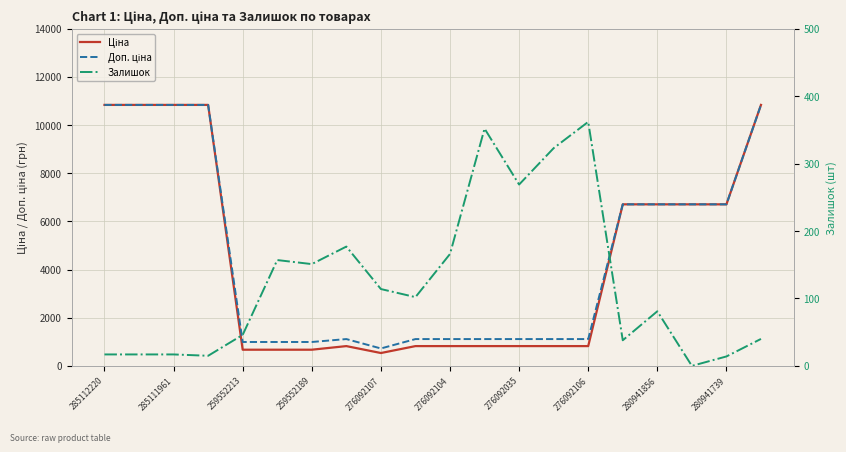

Which series has the largest total across all categories?

Доп. ціна